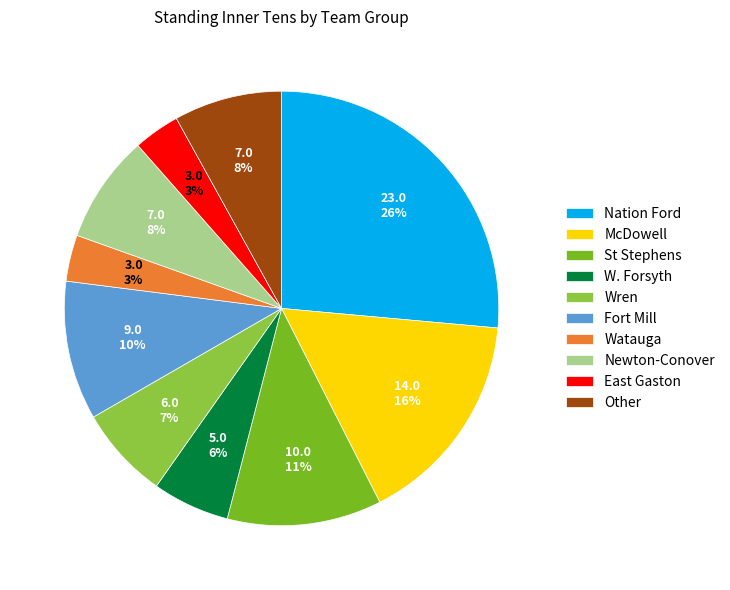

To the nearest percent, what is the difference between the largest and smallest slice percentages?

23%